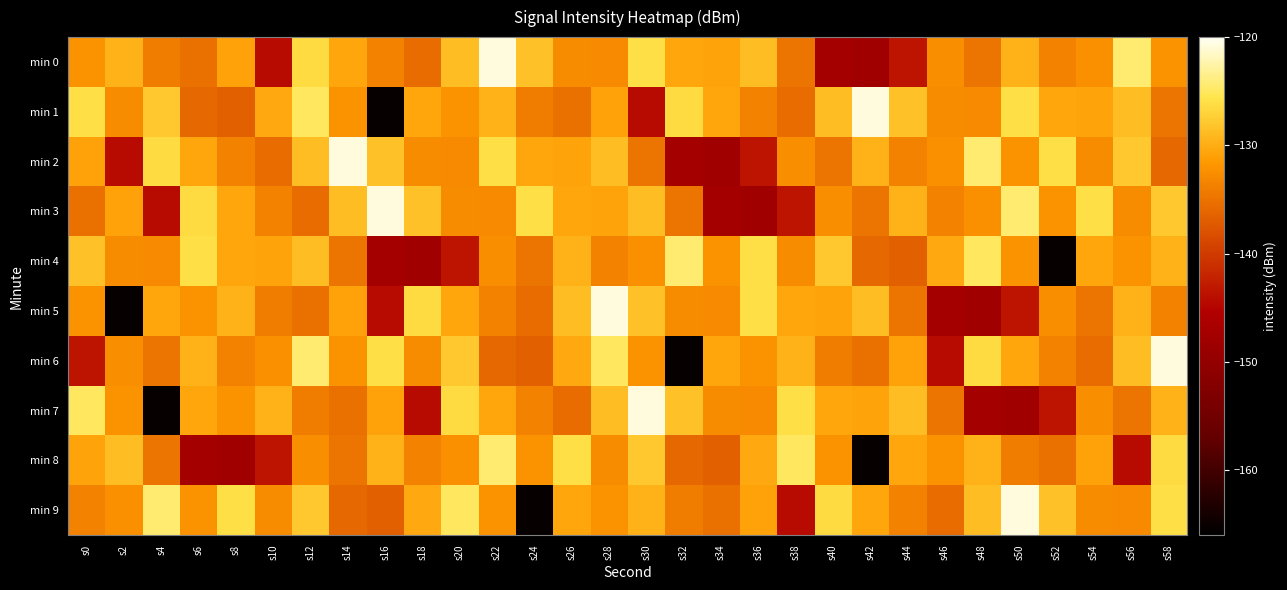

Which series has the widest spread of values?

min 1